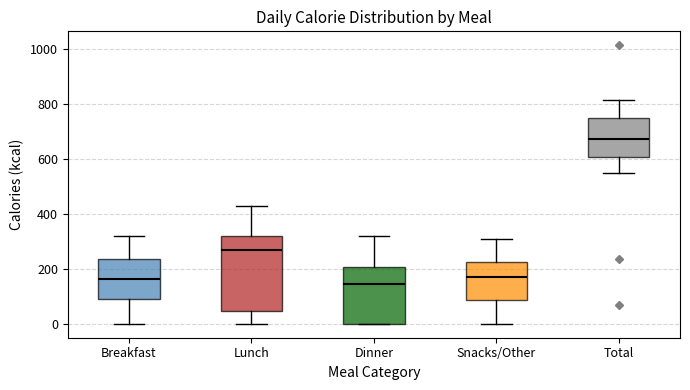

Which box is the tallest, from its lower edge to its upper edge?

Lunch